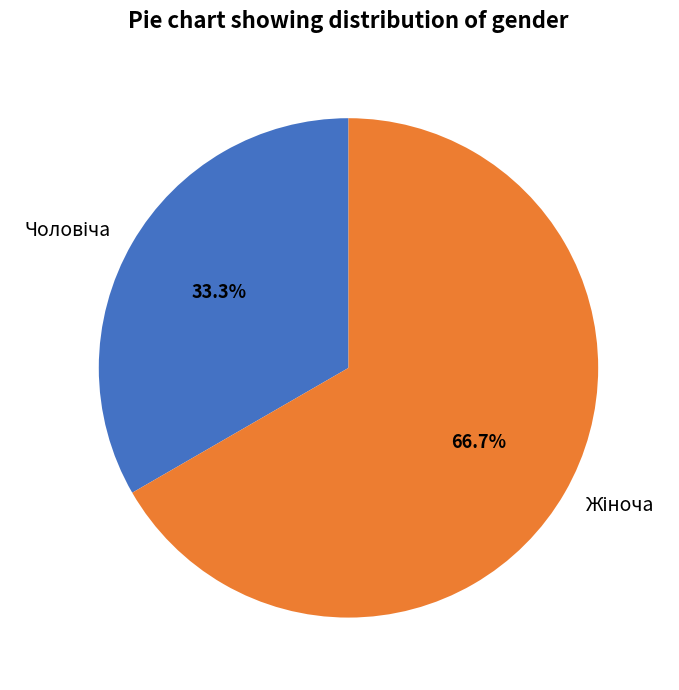

Does any single category account for the majority?

Yes